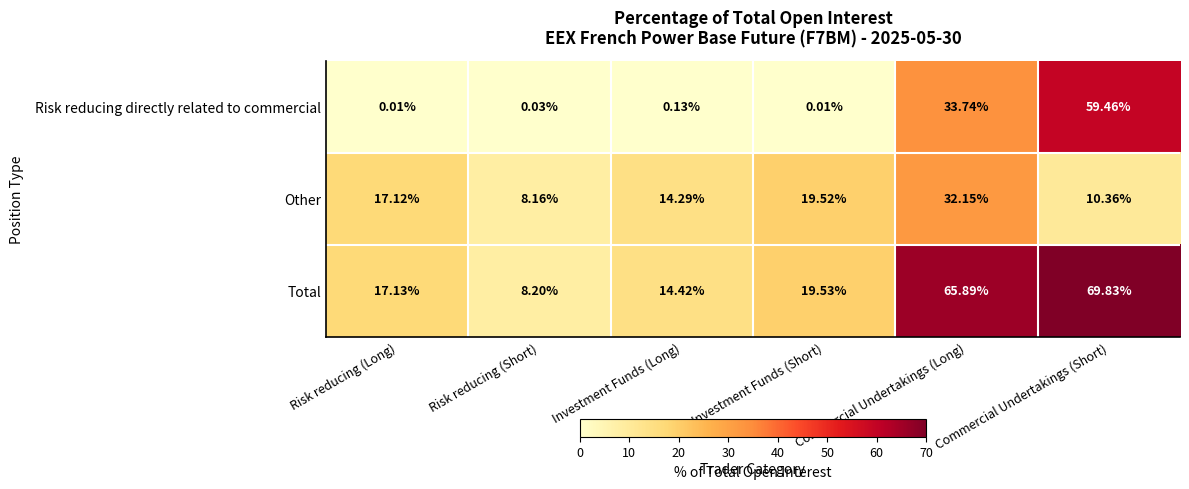

At which label does Total reach its peak?

Commercial Undertakings (Short)